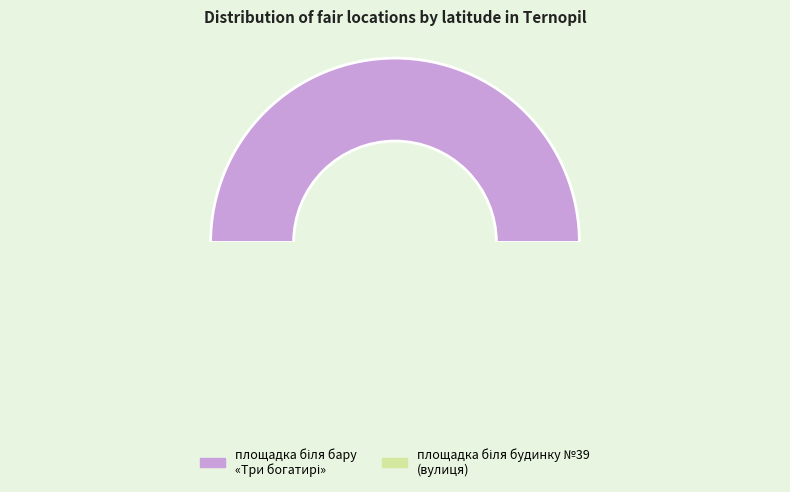

Between 5 and 4, which is larger?

5